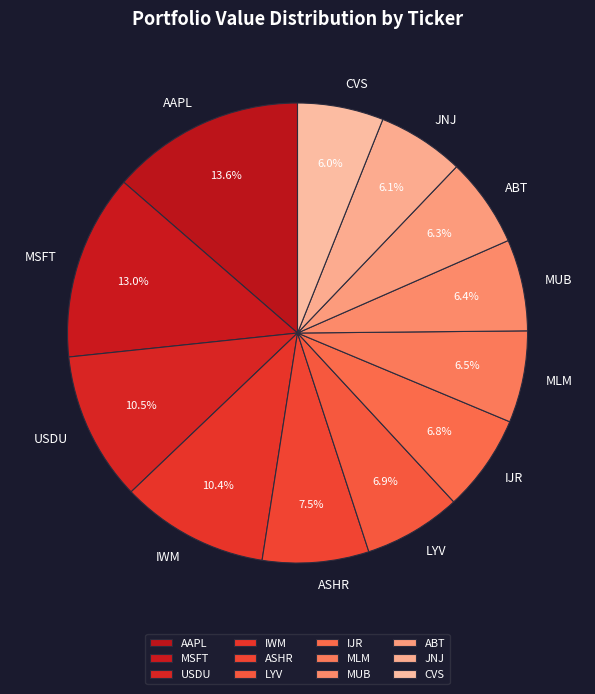

How many segments does this pie chart have?

12